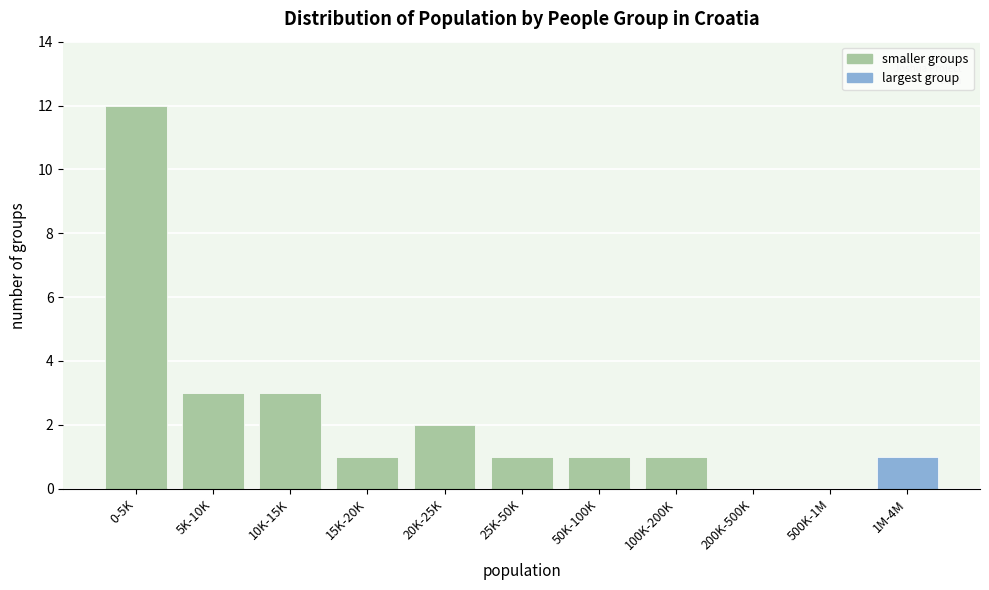

Reading left to right, extract all data points from this chart.

0-5K=12	5K-10K=3	10K-15K=3	15K-20K=1	20K-25K=2	25K-50K=1	50K-100K=1	100K-200K=1	200K-500K=0	500K-1M=0	1M-4M=1